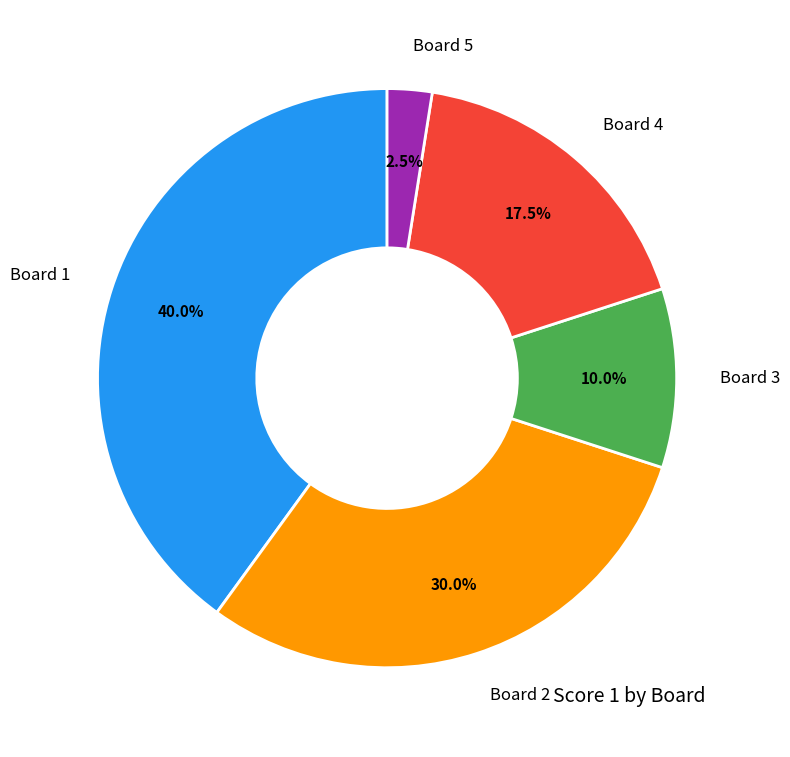

Rank the categories by value from lowest to highest.

Board 5, Board 3, Board 4, Board 2, Board 1